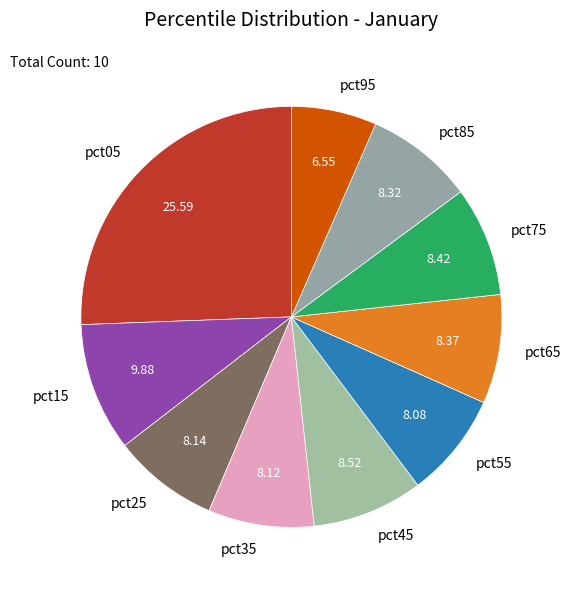

How many segments does this pie chart have?

10